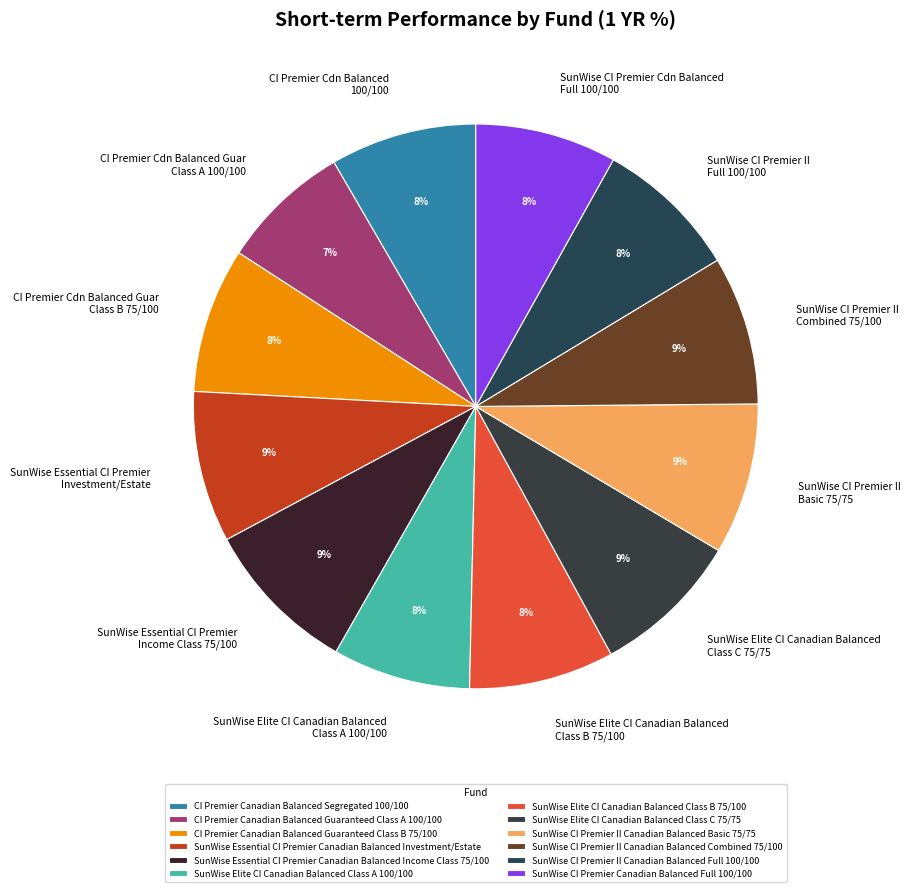

To the nearest percent, what is the combined percentage of SunWise CI Premier Canadian Balanced Full 100/100 and SunWise CI Premier II Canadian Balanced Combined 75/100?

17%